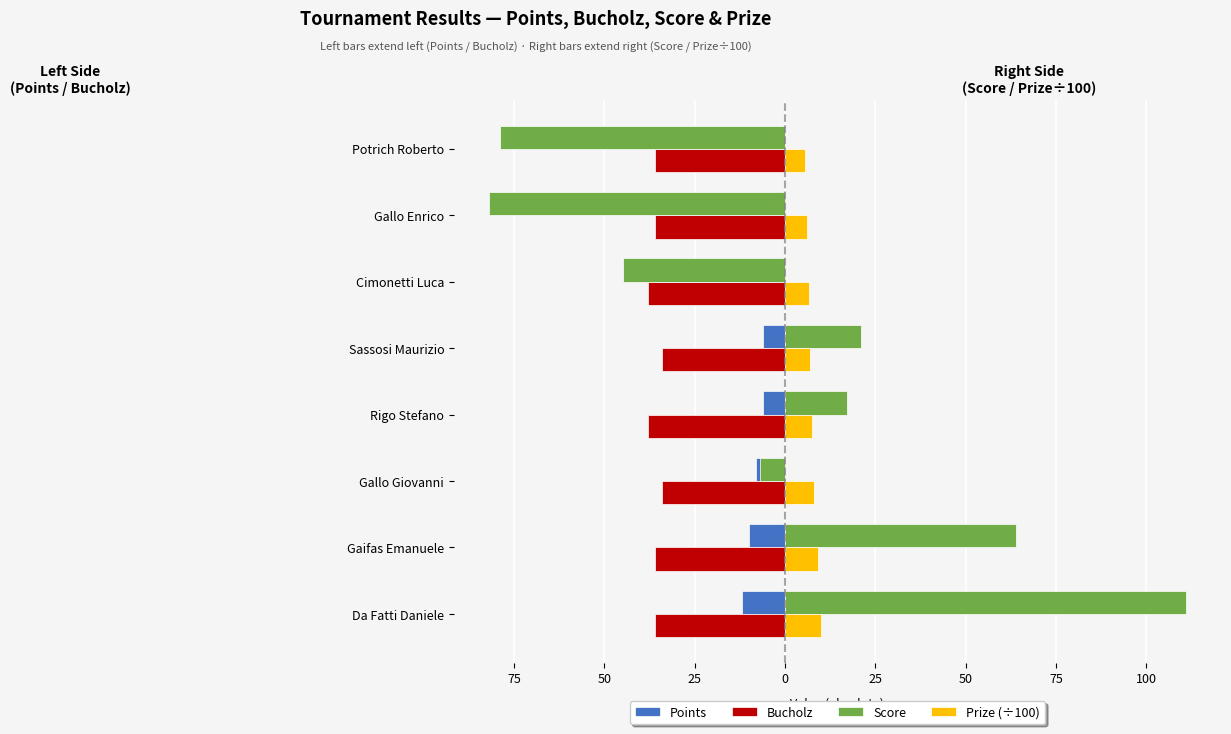

What is the greatest value displayed?

111.0